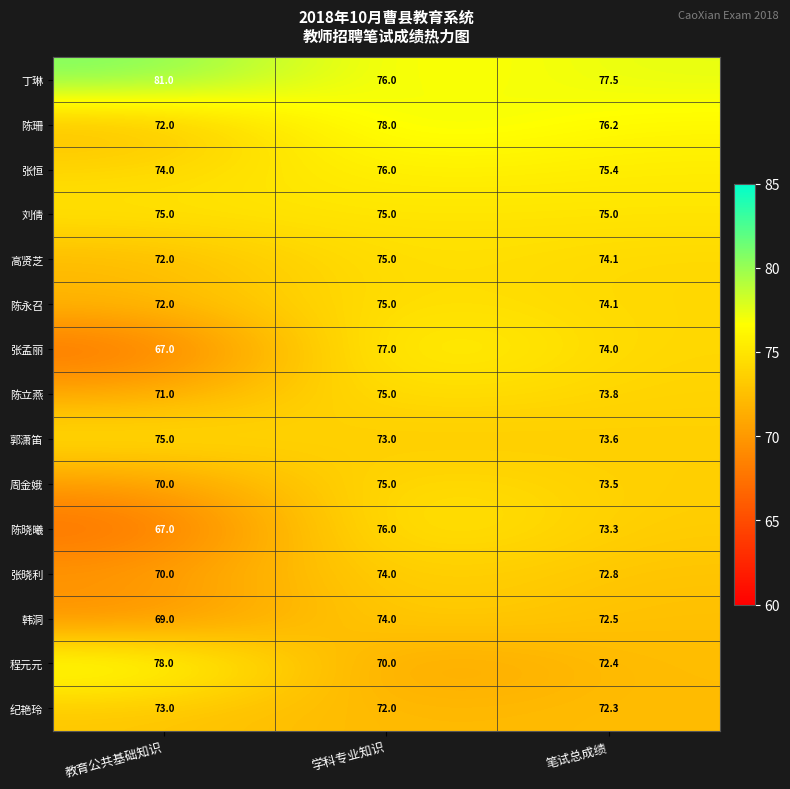

At which label is 韩洞 closest to 71?

笔试总成绩